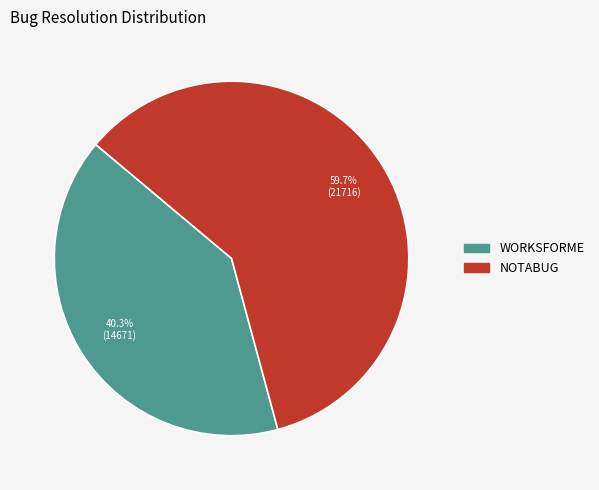

Rank the categories by value from highest to lowest.

NOTABUG, WORKSFORME